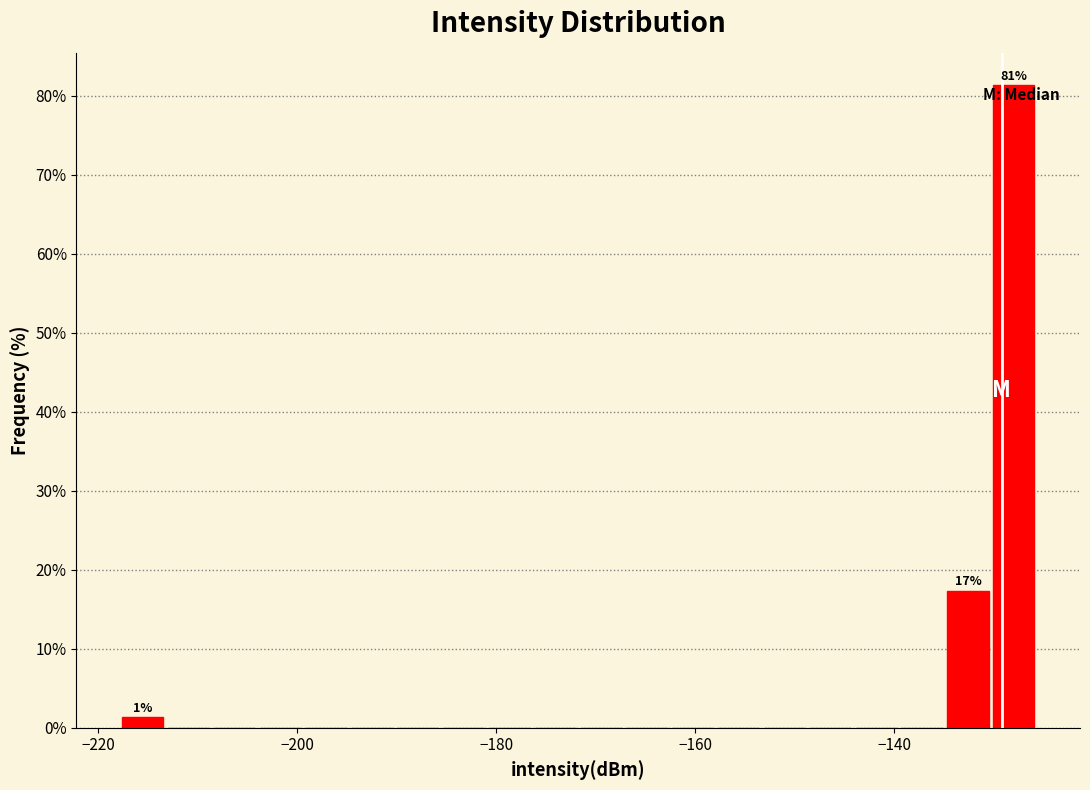

Read against the x-axis, roughly where is the centre of the tallest bar?

-128